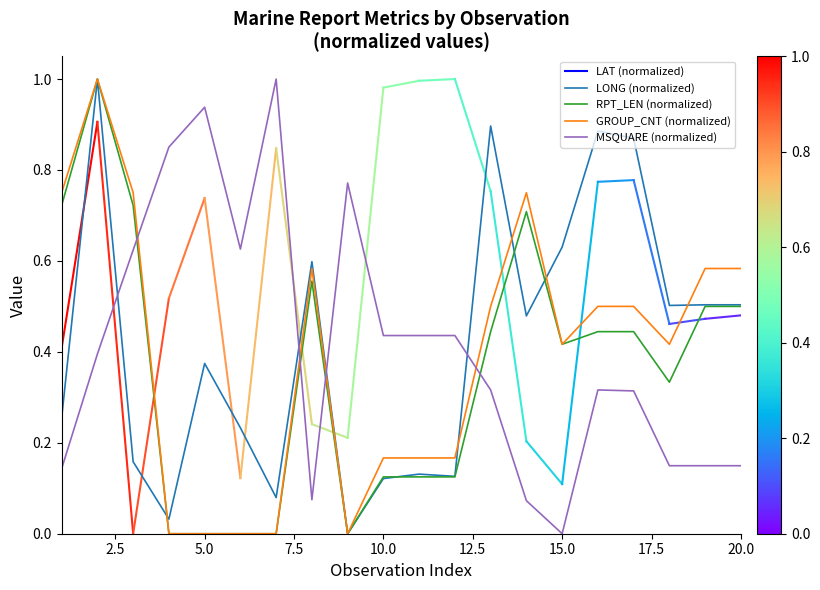

How many times do RPT_LEN (normalized) and MSQUARE (normalized) cross each other?

4